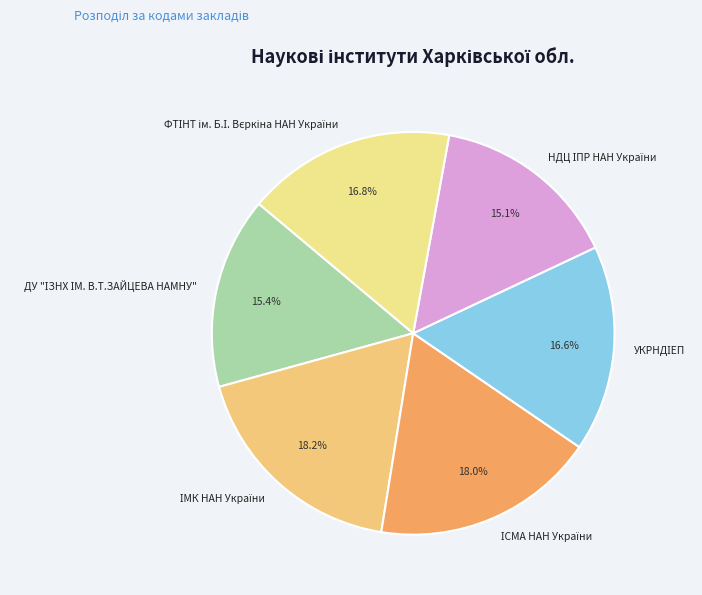

Is there a majority slice in this chart?

No